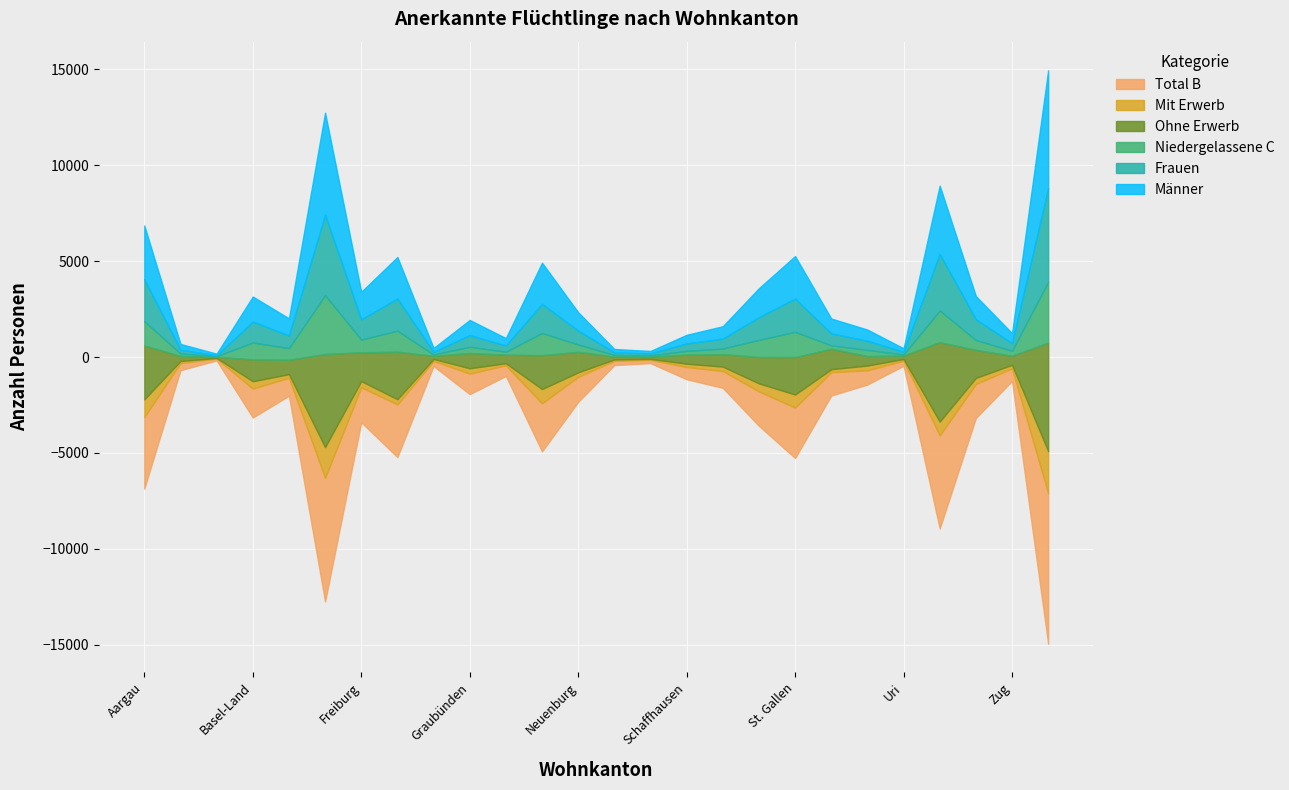

What are all the series names shown in the legend?

Total B, Mit Erwerb, Ohne Erwerb, Niedergelassene C, Frauen, Männer